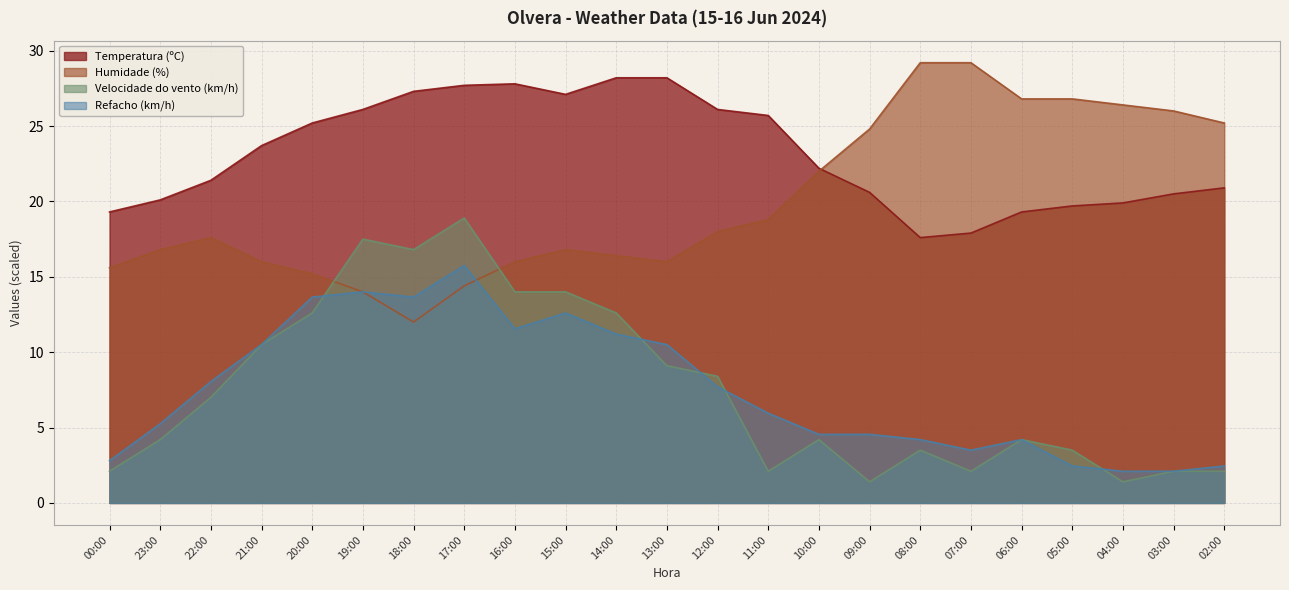

What is the label of the 5th point from the right?

06:00